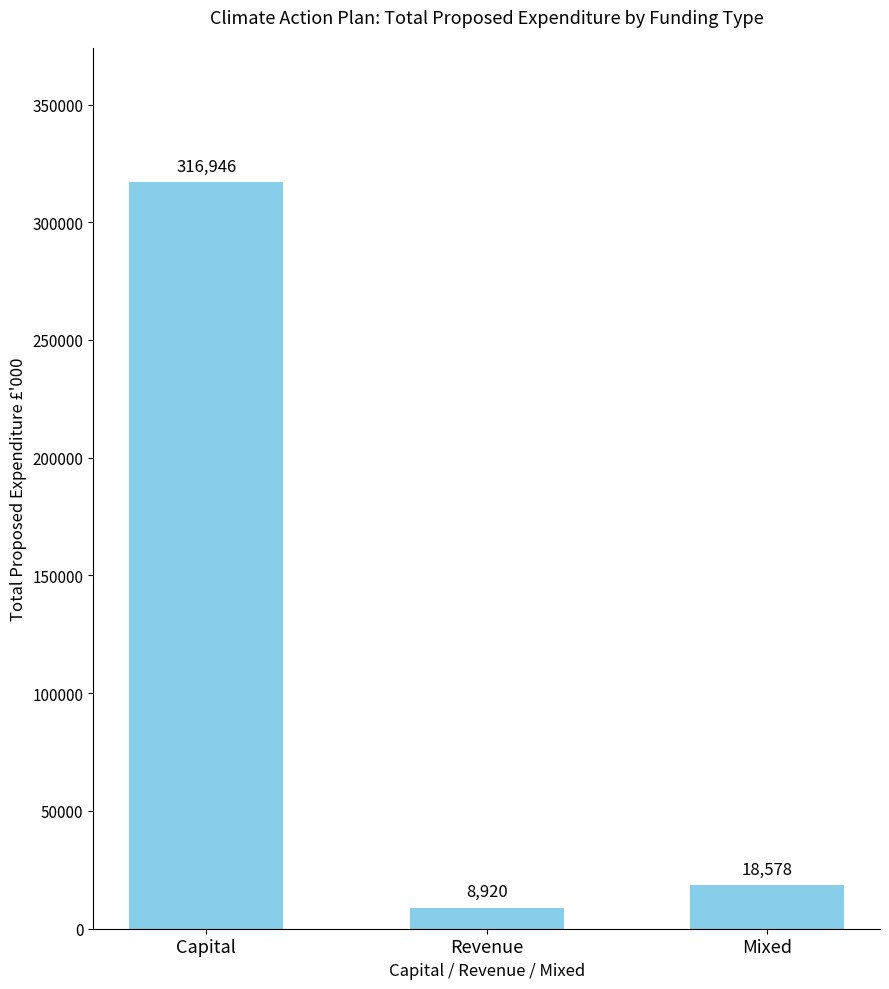

What position from the left is Mixed?

3